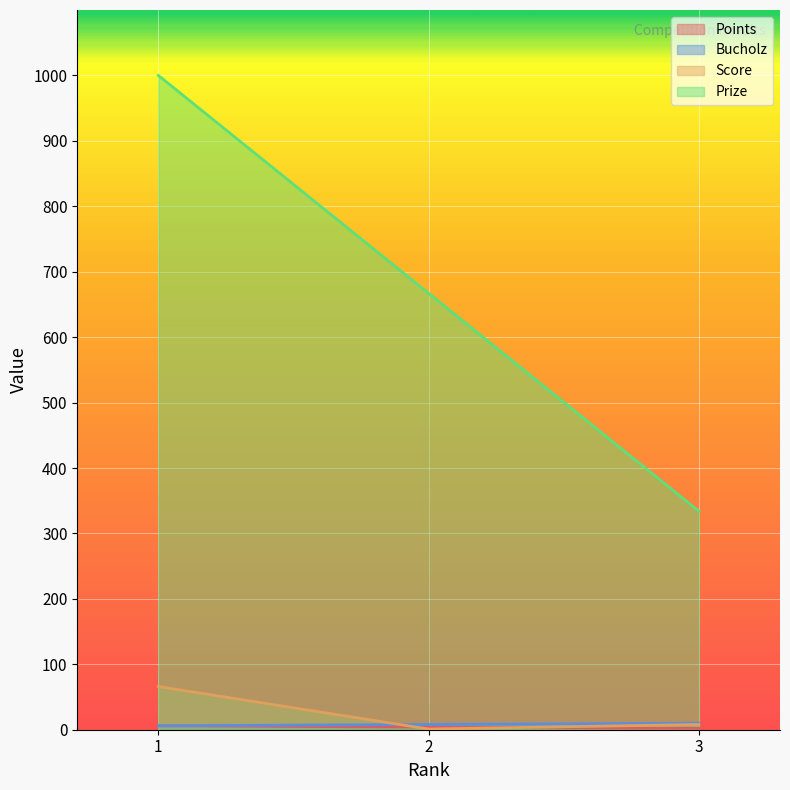

Reading left to right, transcribe all the data shown in this chart.

Points: 1=6	2=4	3=2
Bucholz: 1=6	2=8	3=10
Score: 1=66	2=1	3=8
Prize: 1=1000	2=667	3=334